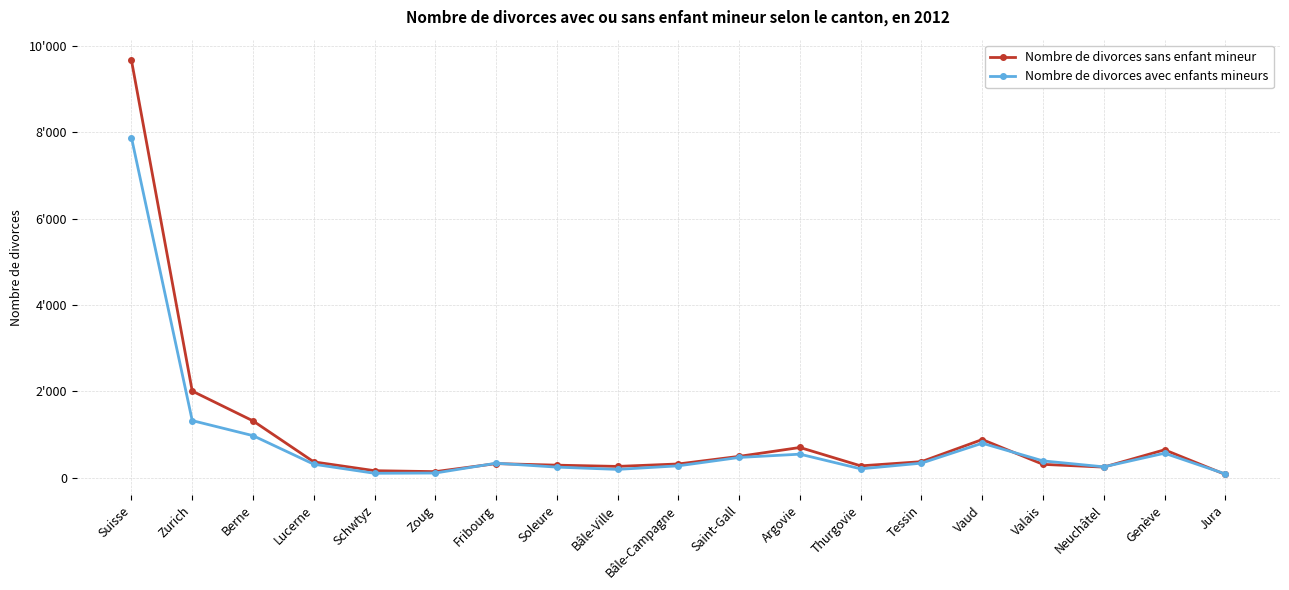

What are all the series names shown in the legend?

Nombre de divorces sans enfant mineur, Nombre de divorces avec enfants mineurs